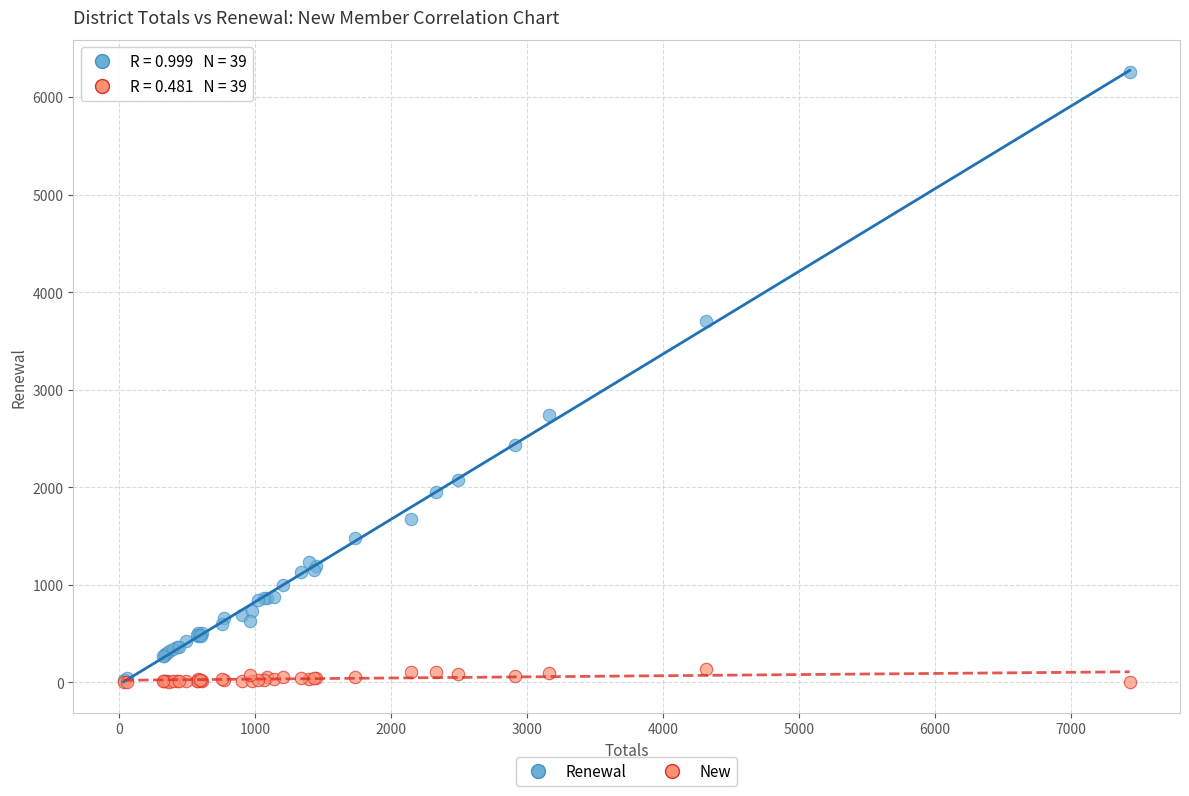

What are all the series names shown in the legend?

Renewal, New